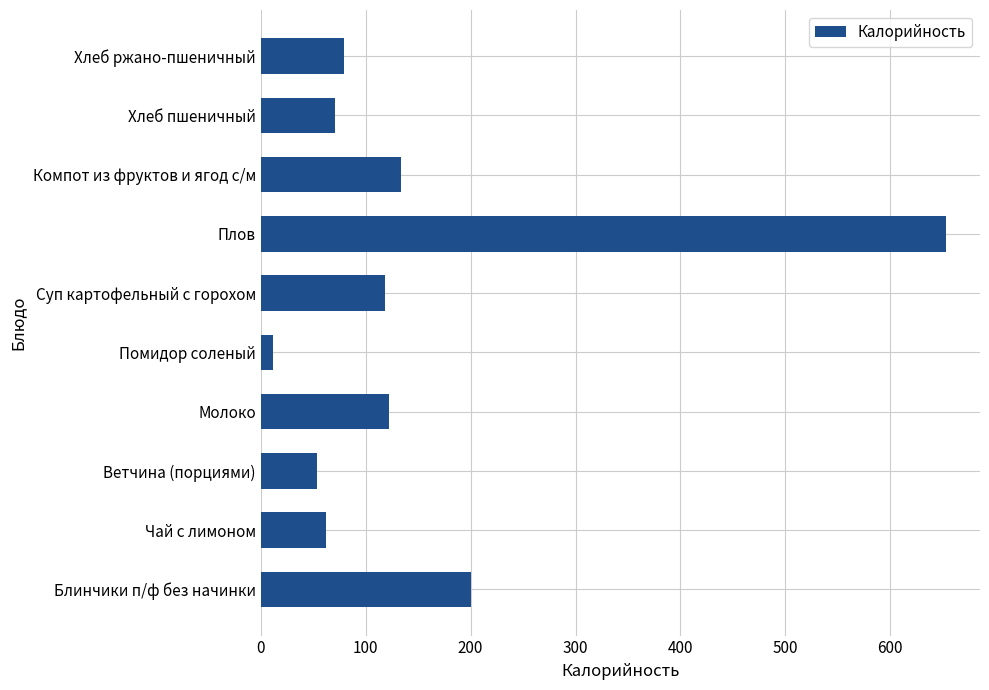

What is the difference between the second highest and second lowest values?

146.0